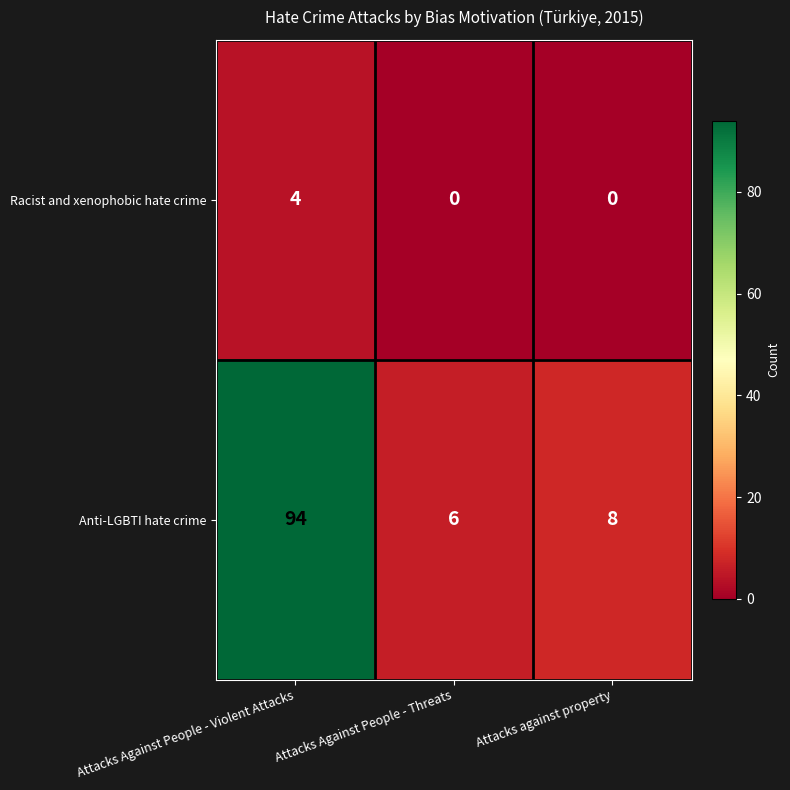

What is the greatest value displayed?

94